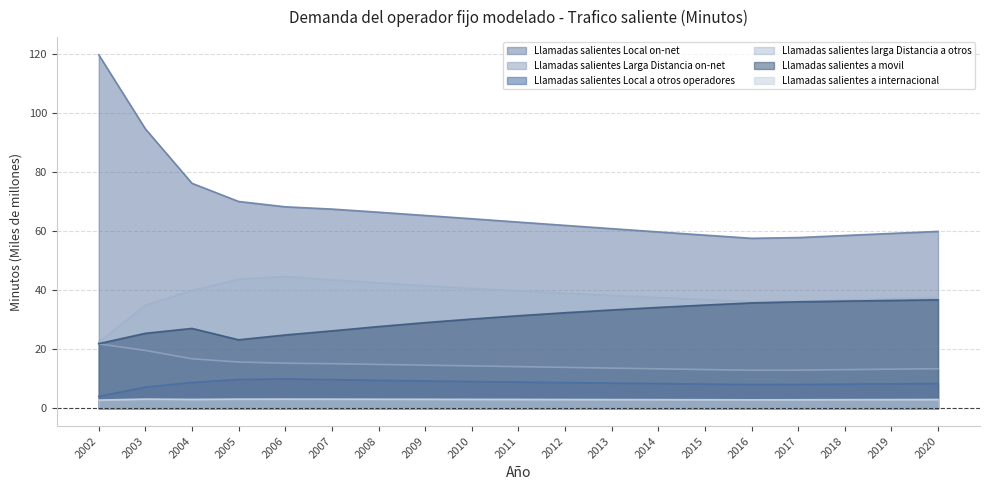

Reading left to right, extract all data points from this chart.

Llamadas salientes Local on-net: 119.6	94.5	76.1	70.0	68.2	67.4	66.4	65.3	64.1	63.0	61.9	60.8	59.7	58.6	57.5	57.8	58.5	59.2	59.9
Llamadas salientes Larga Distancia on-net: 21.8	19.6	16.8	15.7	15.3	15.1	14.9	14.6	14.4	14.1	13.9	13.6	13.4	13.2	12.9	13.0	13.1	13.3	13.4
Llamadas salientes Local a otros operadores: 4.1	7.2	8.8	9.8	10.0	9.8	9.5	9.3	9.1	8.9	8.7	8.6	8.4	8.3	8.1	8.1	8.2	8.3	8.4
Llamadas salientes larga Distancia a otros: 22.4	34.9	39.9	43.7	44.6	43.5	42.4	41.5	40.6	39.8	39.0	38.2	37.5	36.8	36.1	36.2	36.7	37.1	37.5
Llamadas salientes a movil: 21.9	25.4	27.1	23.2	24.8	26.2	27.7	29.0	30.2	31.3	32.4	33.3	34.2	35.0	35.7	36.1	36.3	36.5	36.7
Llamadas salientes a internacional: 2.8	3.2	3.1	3.2	3.2	3.2	3.1	3.1	3.1	3.1	3.0	3.0	3.0	3.0	2.9	2.9	3.0	3.0	3.0